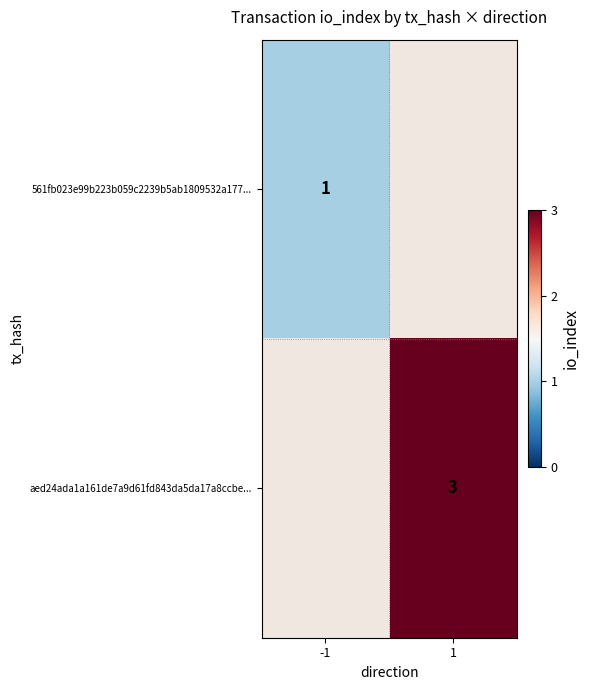

Is it true that aed24ada1a161de7a9d61fd843da5da17a8ccbe... equals 5 at 1?

False